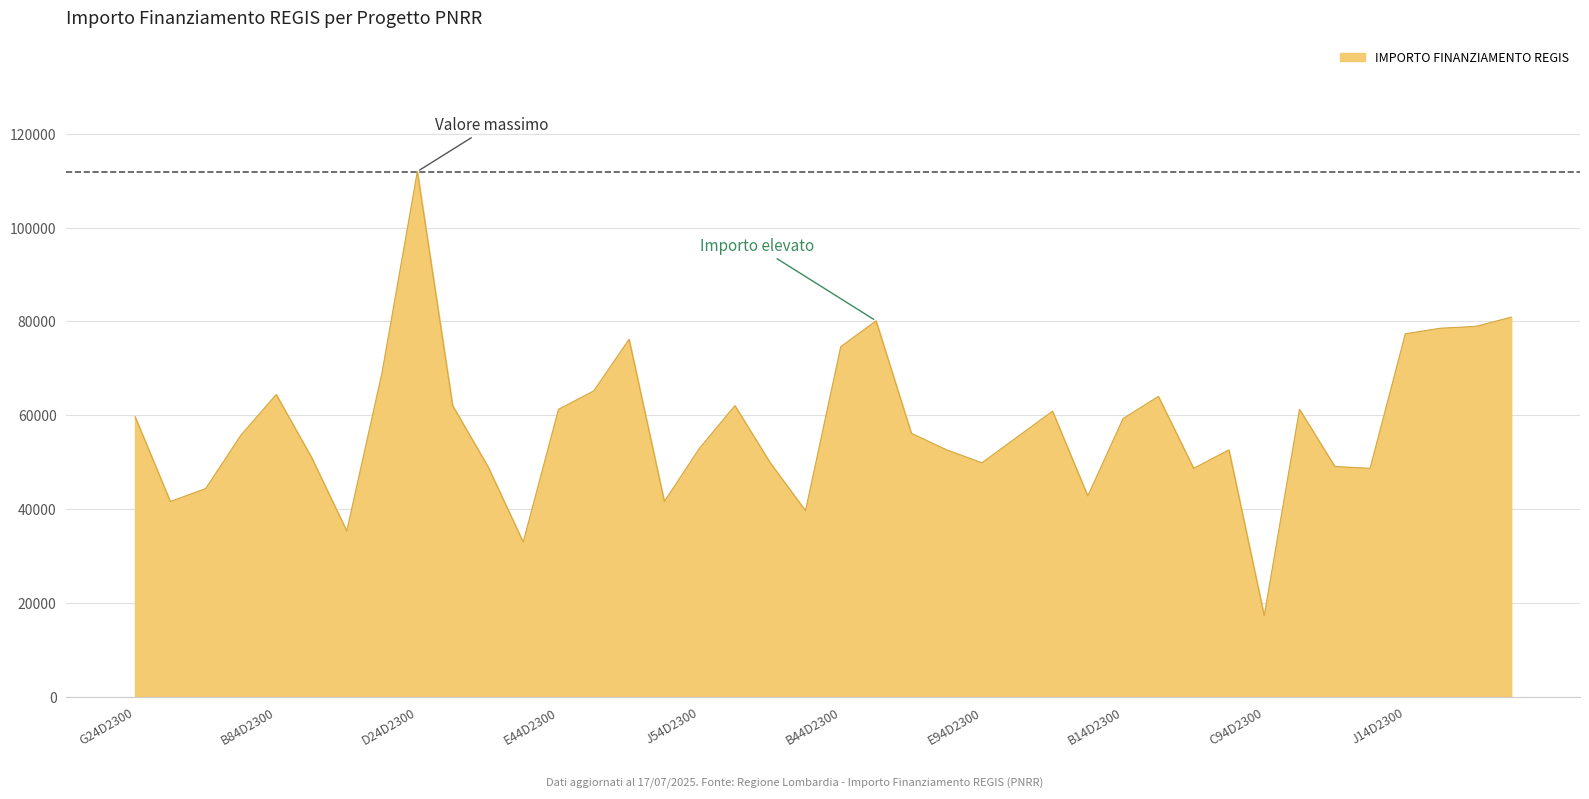

What is the smallest value displayed?

17283.4